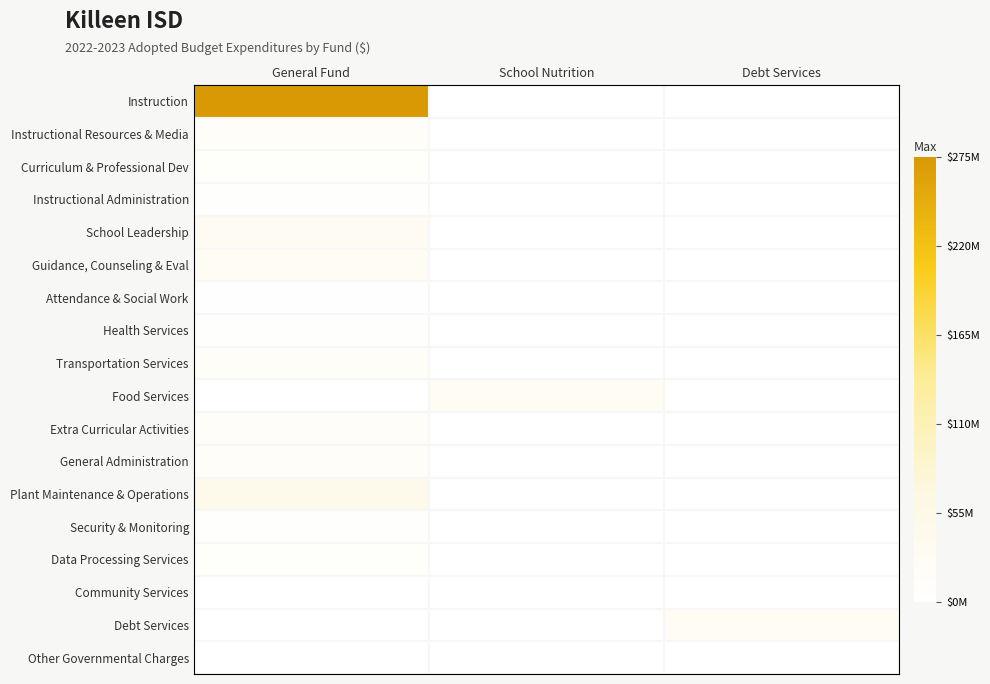

Which series has the widest spread of values?

Instruction